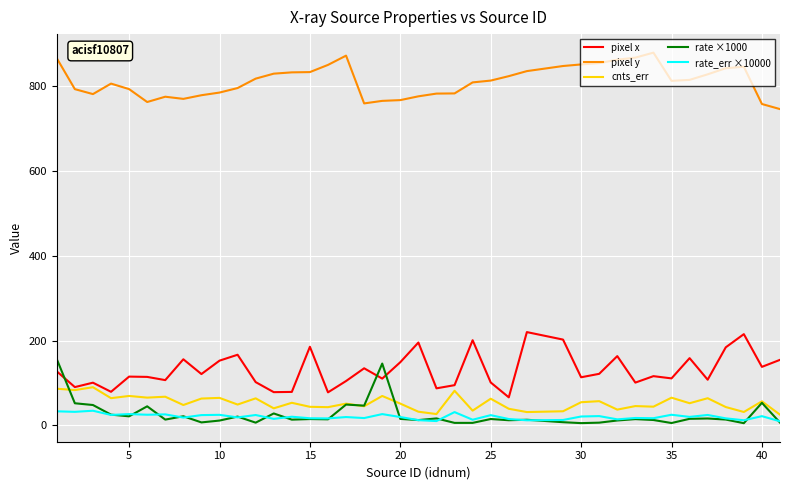

What is the maximum value for rate ×1000?

156.4